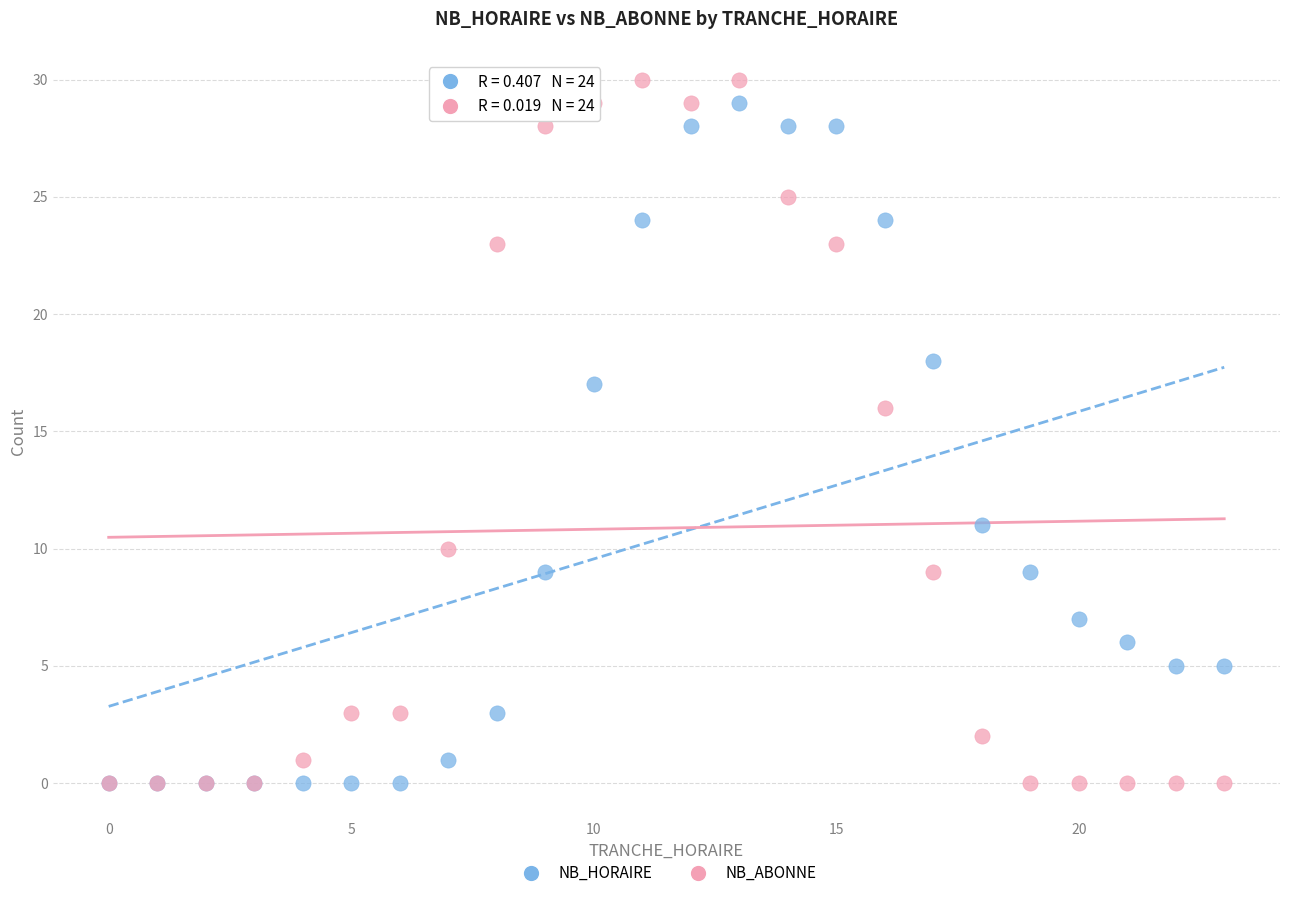

Across all series, what Y value is closest to 15?

16